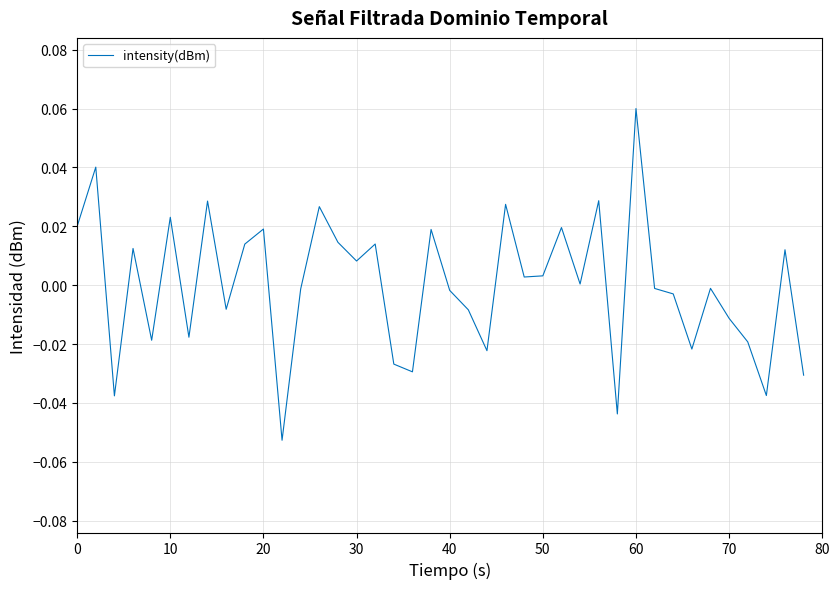

Does the chart have visible grid lines?

Yes